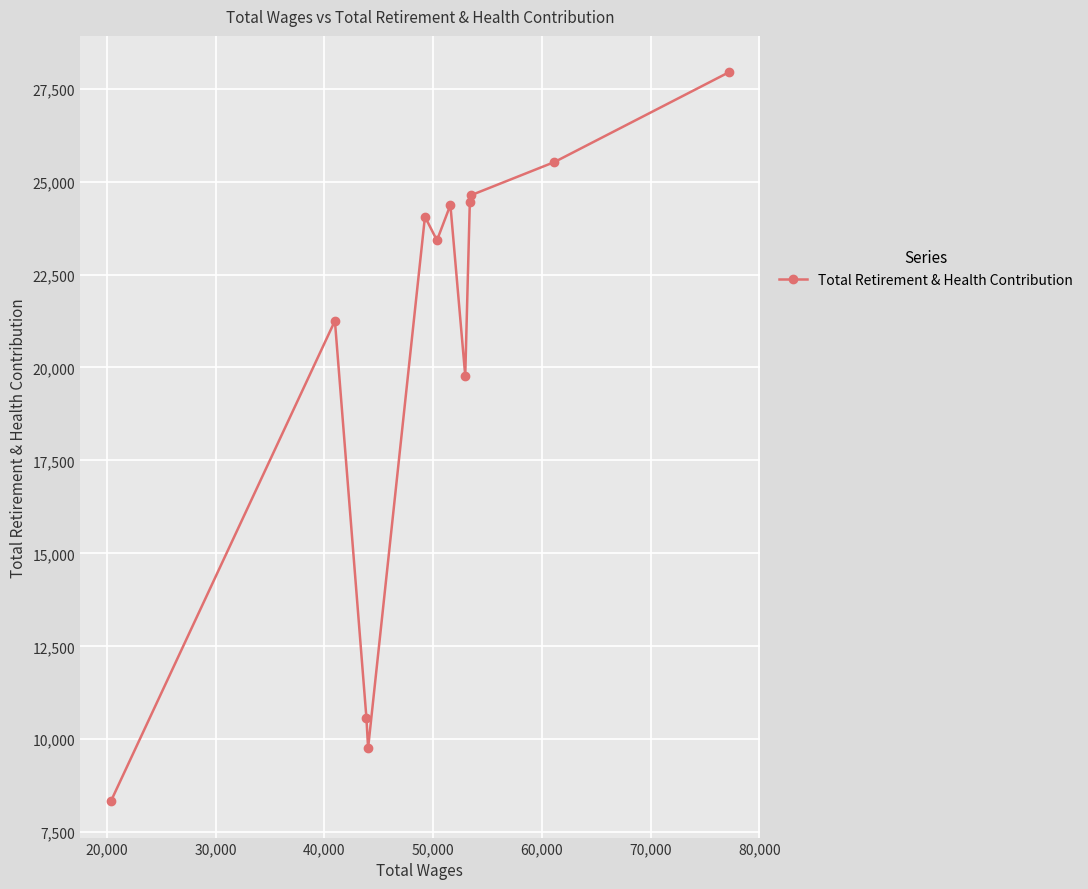

Count the number of values greater than 24056.

5